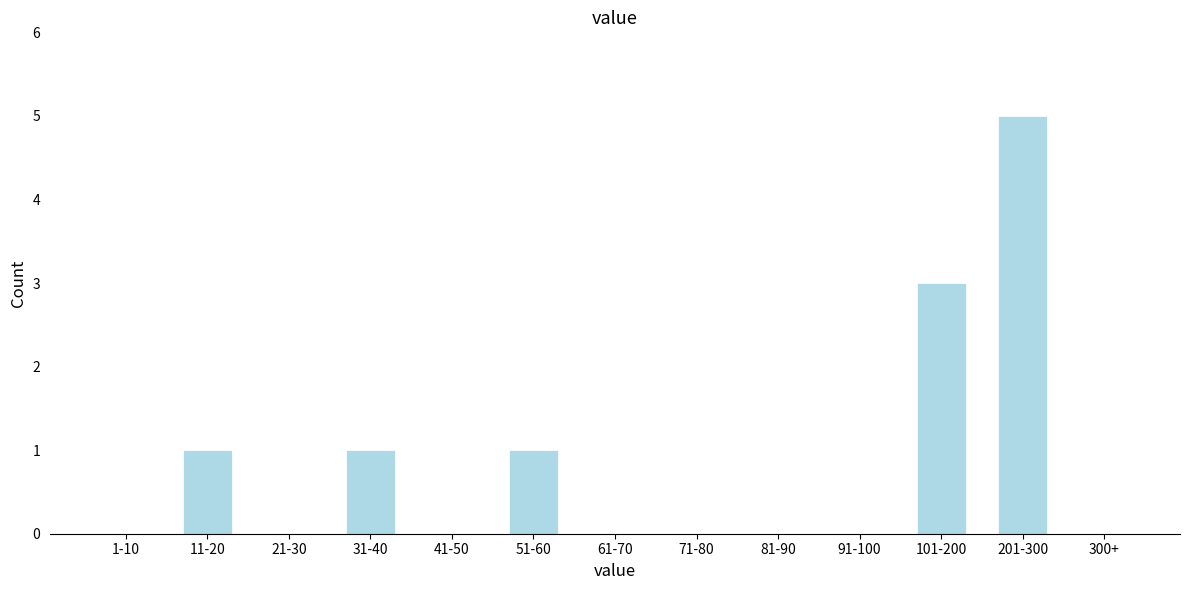

Reading left to right, list all the values displayed in this chart.

1-10=0	11-20=1	21-30=0	31-40=1	41-50=0	51-60=1	61-70=0	71-80=0	81-90=0	91-100=0	101-200=3	201-300=5	300+=0